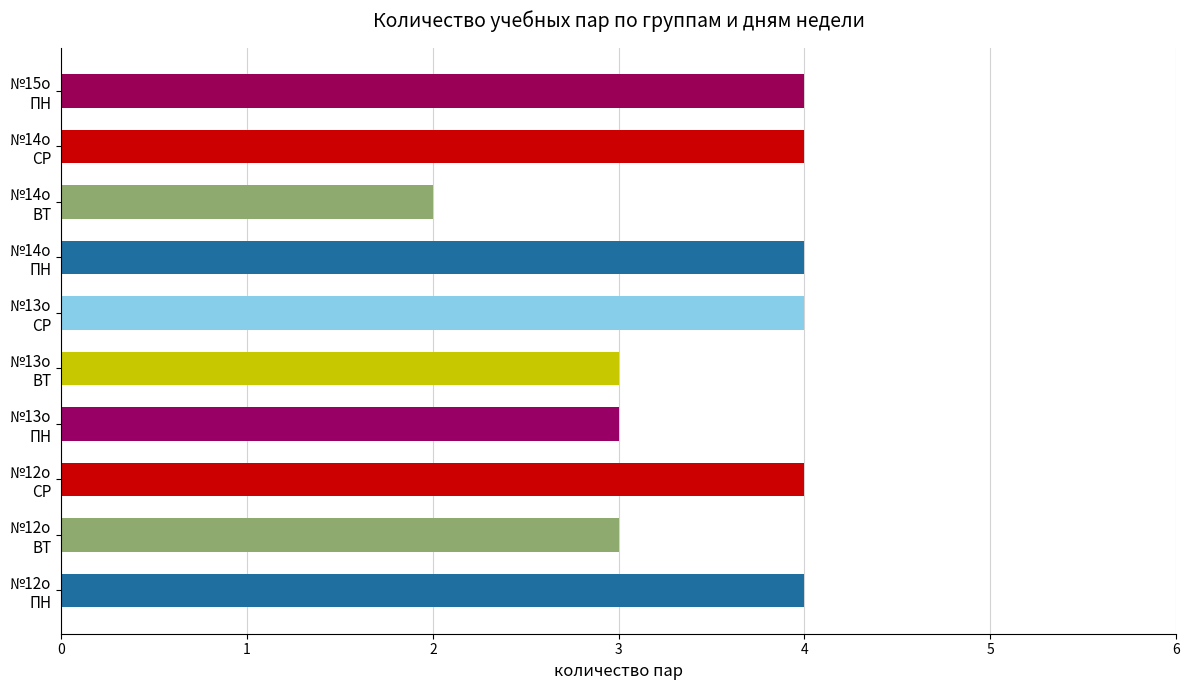

Reading top to bottom, extract all data points from this chart.

4	4	2	4	4	3	3	4	3	4